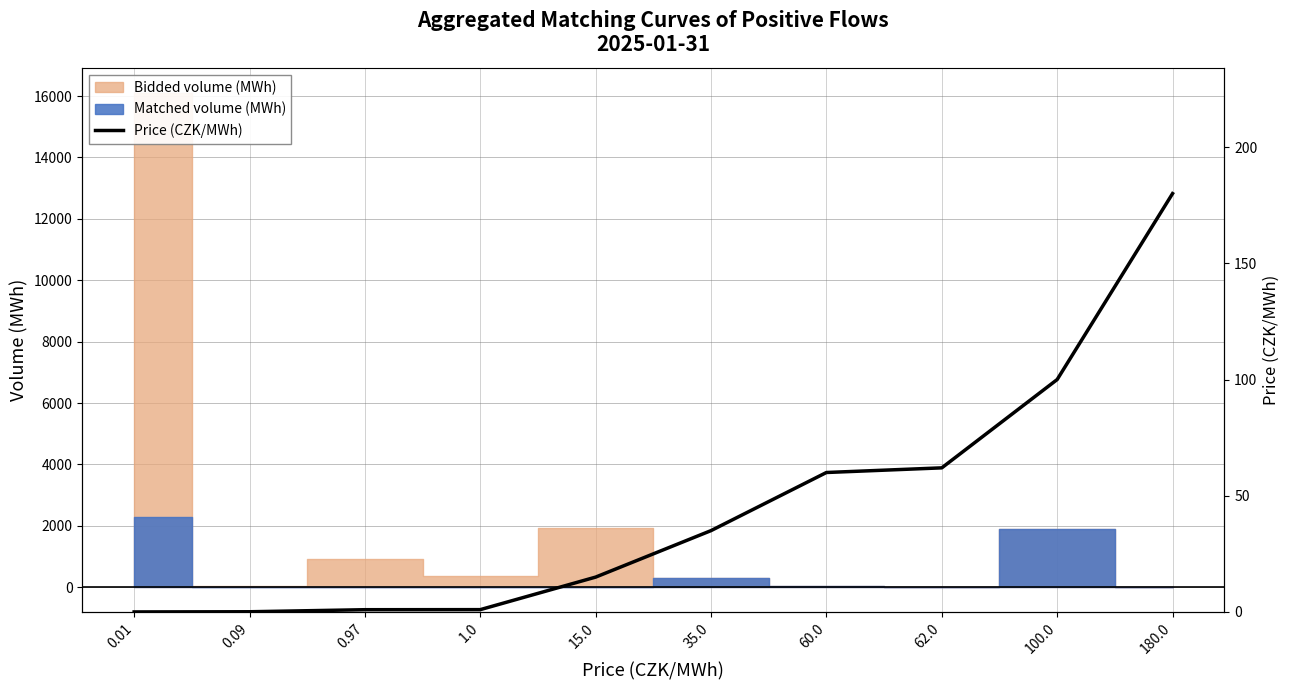

What is the difference between the values at 180.0 and 100.0?

80.0